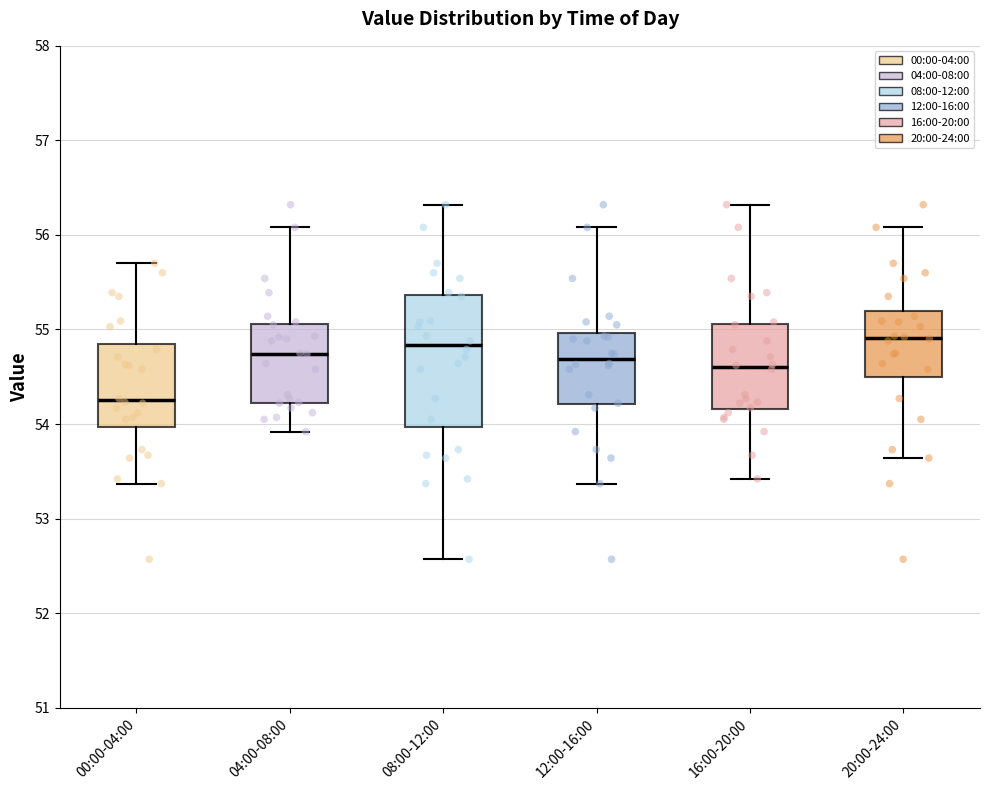

Reading left to right, transcribe this box plot: for each box, give where its median line is, the range the box spans, and where its two whiskers end, as read against the y-axis. The values are not printed on the chart, so give them approximately, as read against the axis.

00:00-04:00: median 54.3, box 54.0 to 54.9, whiskers 53.4 to 55.7
04:00-08:00: median 54.7, box 54.2 to 55.1, whiskers 53.9 to 56.1
08:00-12:00: median 54.8, box 54.0 to 55.4, whiskers 52.6 to 56.3
12:00-16:00: median 54.7, box 54.2 to 55.0, whiskers 53.4 to 56.1
16:00-20:00: median 54.6, box 54.2 to 55.1, whiskers 53.4 to 56.3
20:00-24:00: median 54.9, box 54.5 to 55.2, whiskers 53.6 to 56.1